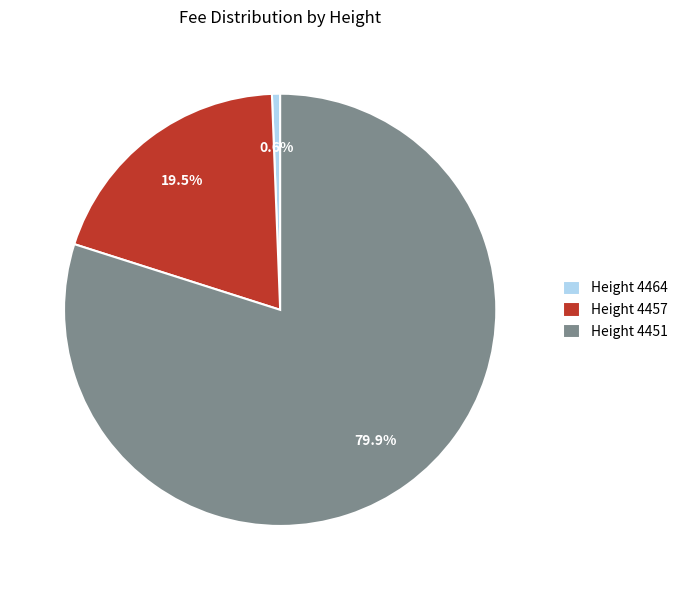

Which slice is the largest?

Height 4451